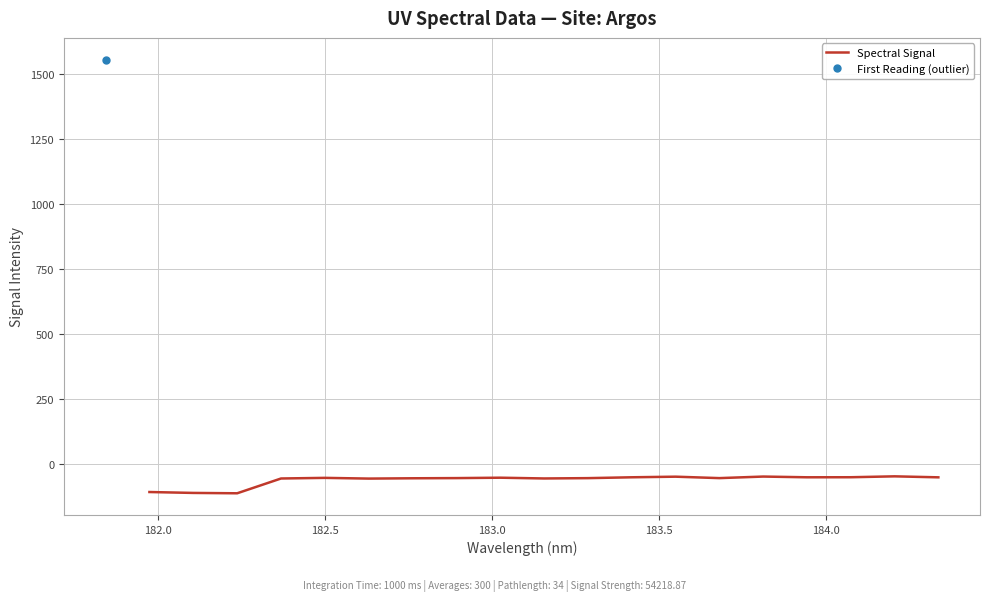

How many points are lower than both their immediate neighbors (excluding endpoints)?

5